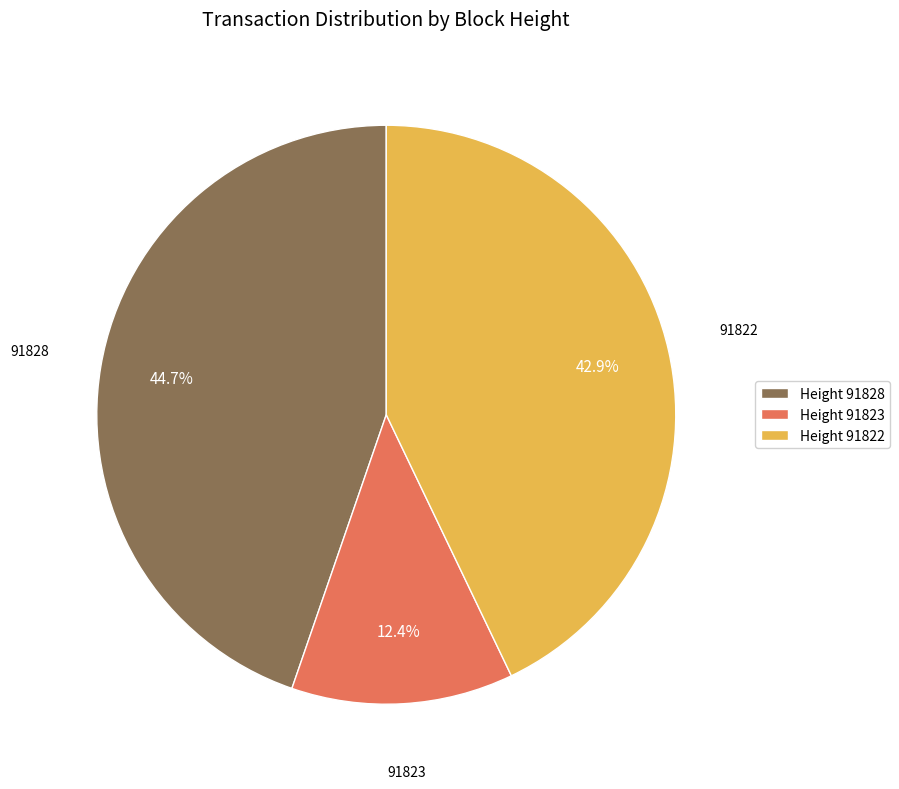

To the nearest percent, what is the average slice percentage?

33%